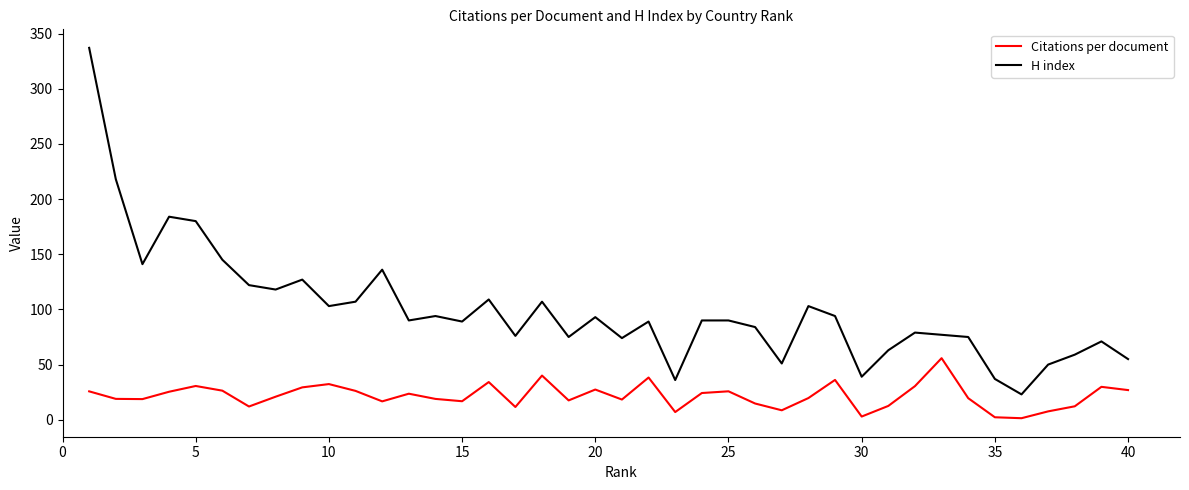

Which series has the widest spread of values?

H index